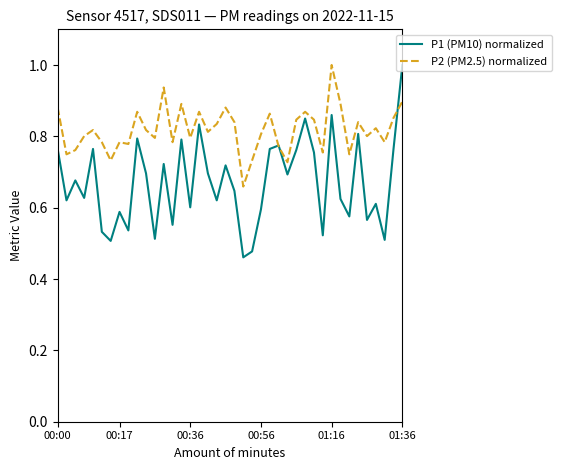

What is the greatest value displayed?

1.0